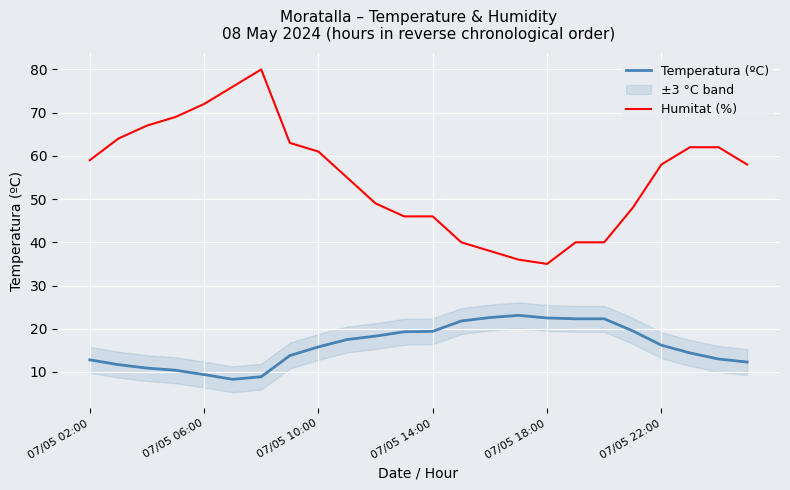

Which series has the largest total across all categories?

Humitat (%)